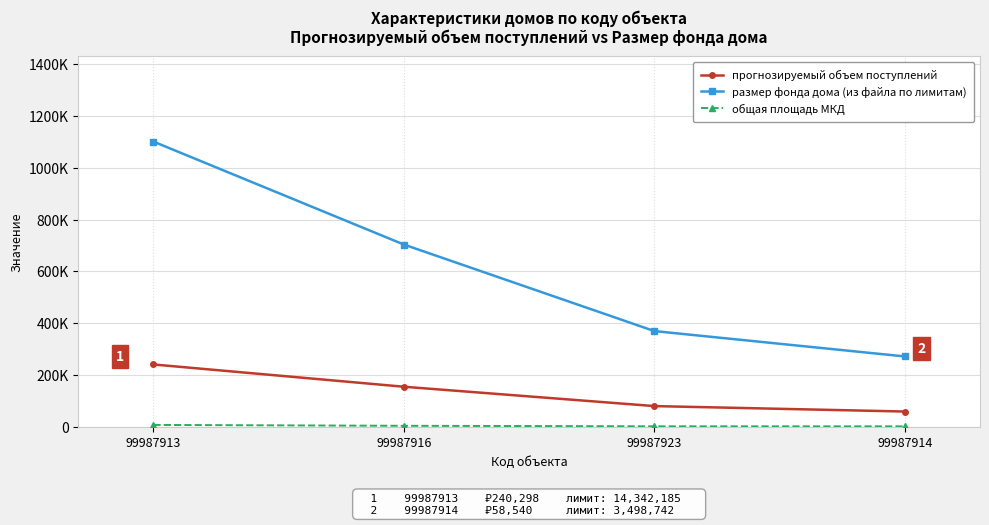

What is the smallest value displayed?

1320.2